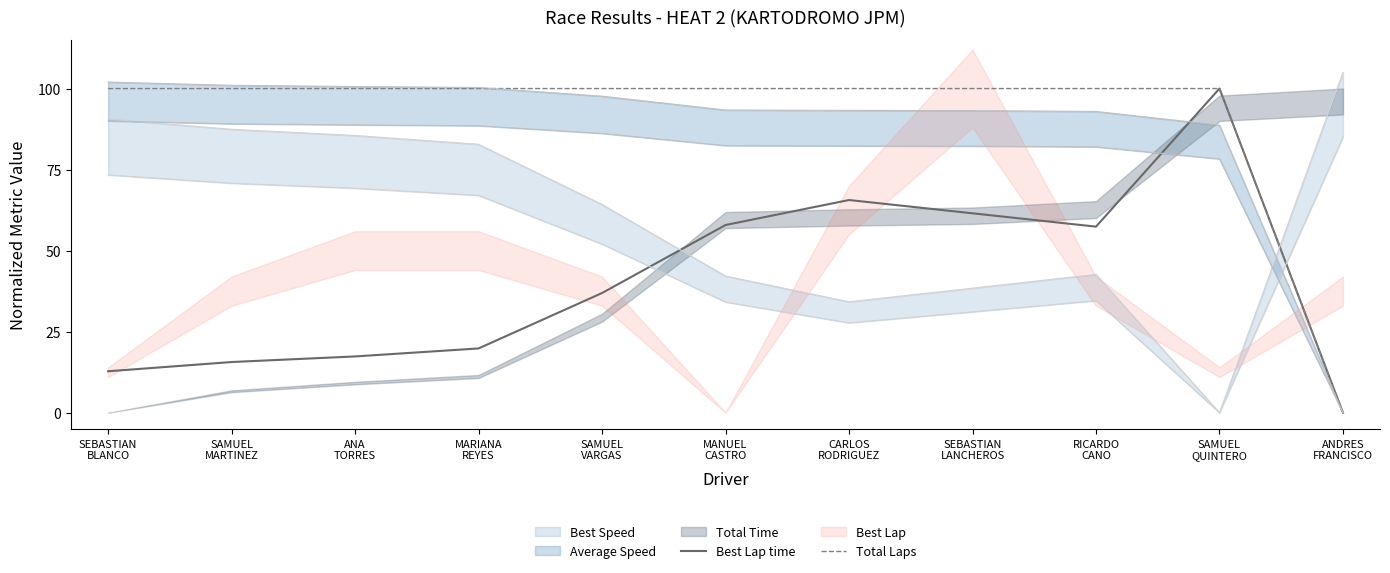

At which label does Best Lap time first exceed 36?

SAMUEL
VARGAS